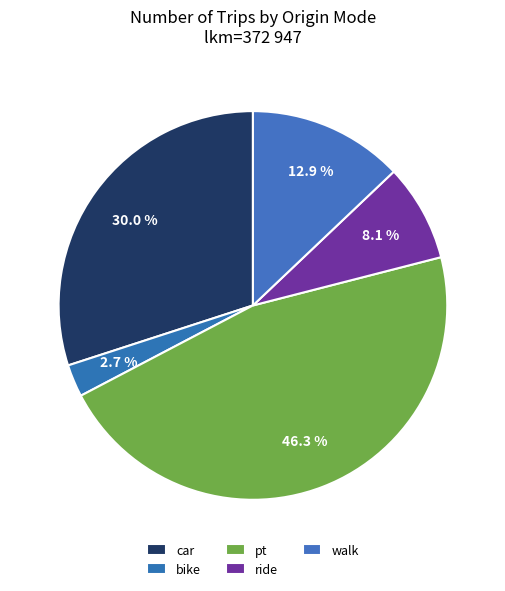

What is the largest slice in the pie chart?

pt->pt